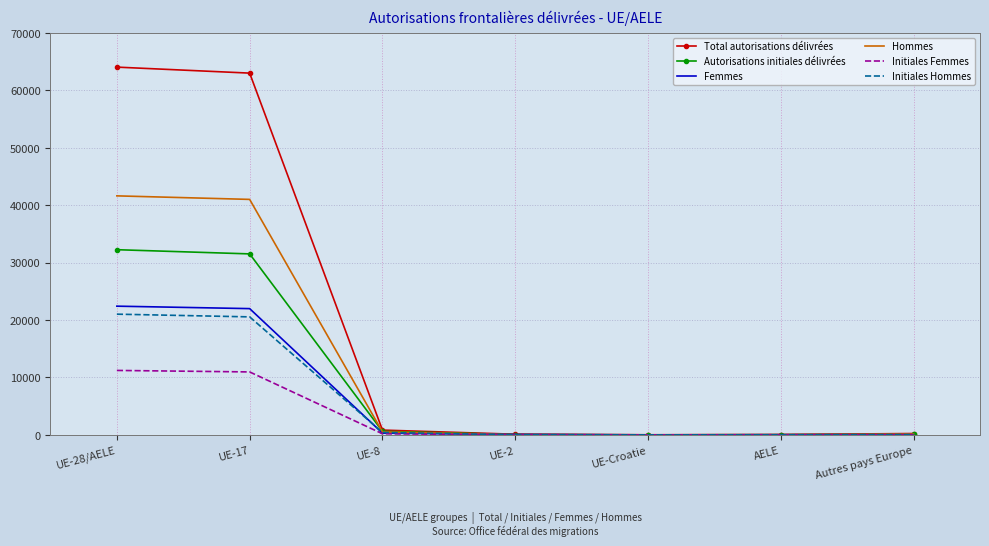

What is the difference between the Femmes values at UE-2 and Autres pays Europe?

4